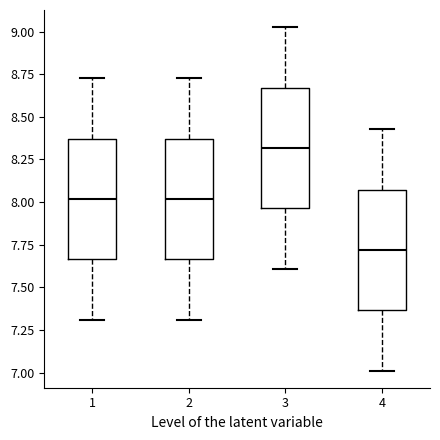

Reading left to right, read every box against the y-axis: the position of its median line, the range the box covers, and the ends of its whiskers. The values are not printed on the chart, so give them approximately, as read against the axis.

1: median 8.00, box 7.65 to 8.35, whiskers 7.30 to 8.75
2: median 8.00, box 7.65 to 8.35, whiskers 7.30 to 8.75
3: median 8.30, box 7.95 to 8.65, whiskers 7.60 to 9.05
4: median 7.70, box 7.35 to 8.05, whiskers 7.00 to 8.45